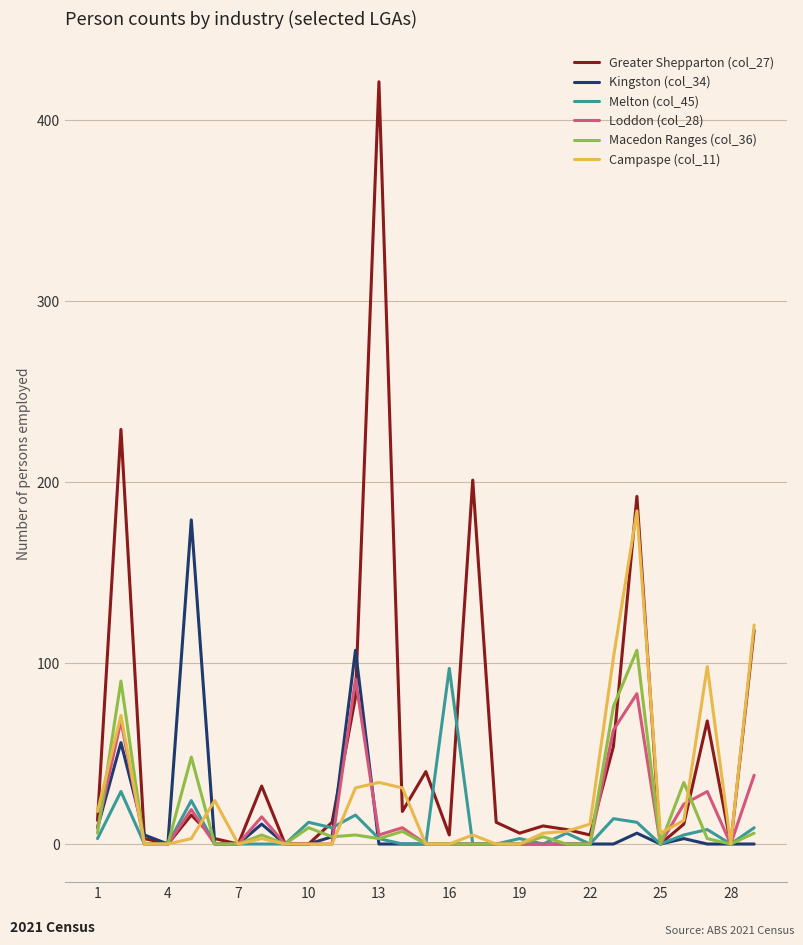

What is the greatest value displayed?

421